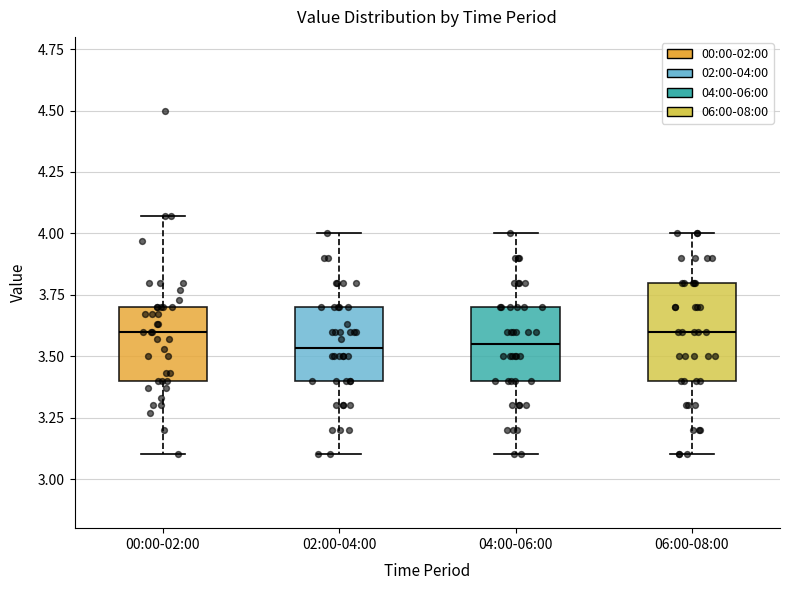

Reading left to right, transcribe this box plot: for each box, give where its median line is, the range the box spans, and where its two whiskers end, as read against the y-axis. The values are not printed on the chart, so give them approximately, as read against the axis.

00:00-02:00: median 3.60, box 3.40 to 3.70, whiskers 3.10 to 4.05
02:00-04:00: median 3.55, box 3.40 to 3.70, whiskers 3.10 to 4.00
04:00-06:00: median 3.55, box 3.40 to 3.70, whiskers 3.10 to 4.00
06:00-08:00: median 3.60, box 3.40 to 3.80, whiskers 3.10 to 4.00